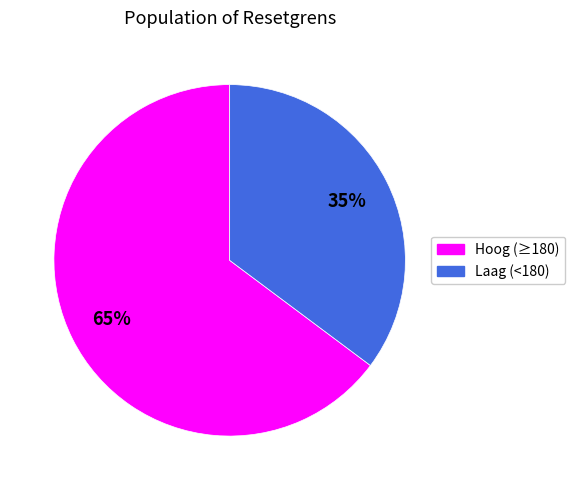

Does any single category account for the majority?

Yes